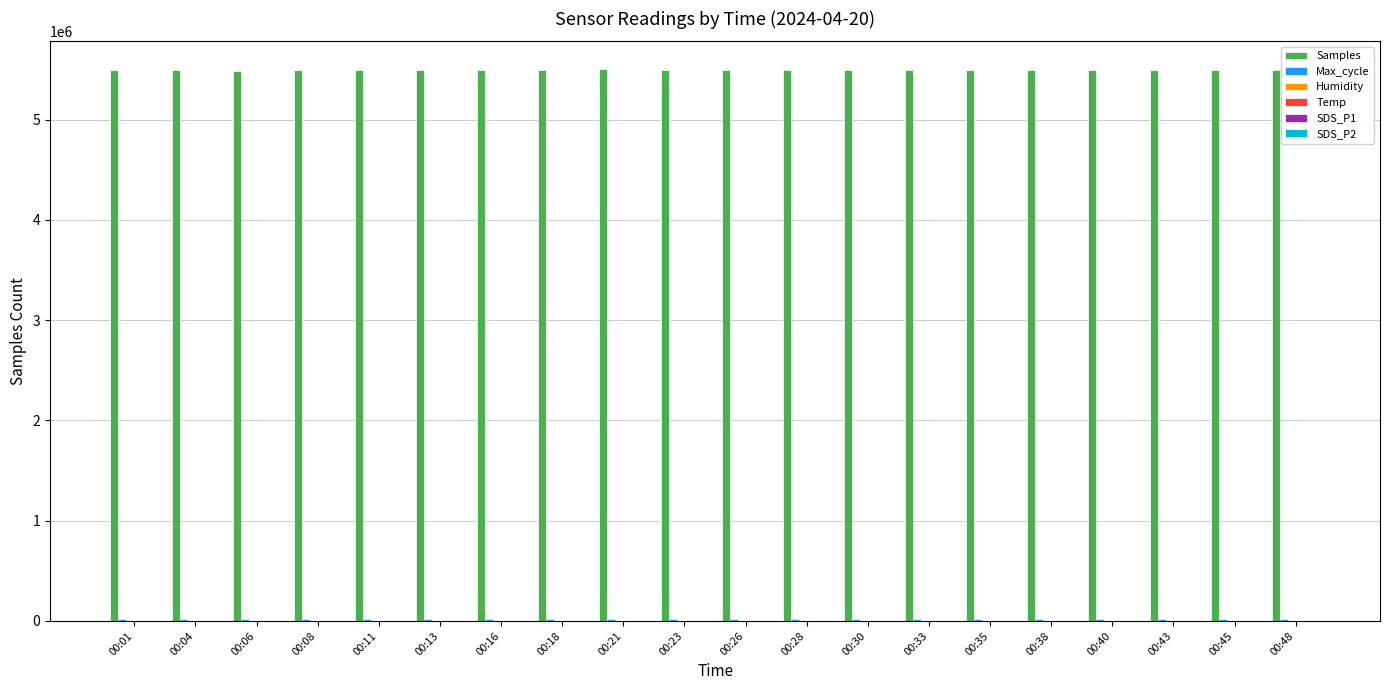

Which series has the largest total across all categories?

Samples